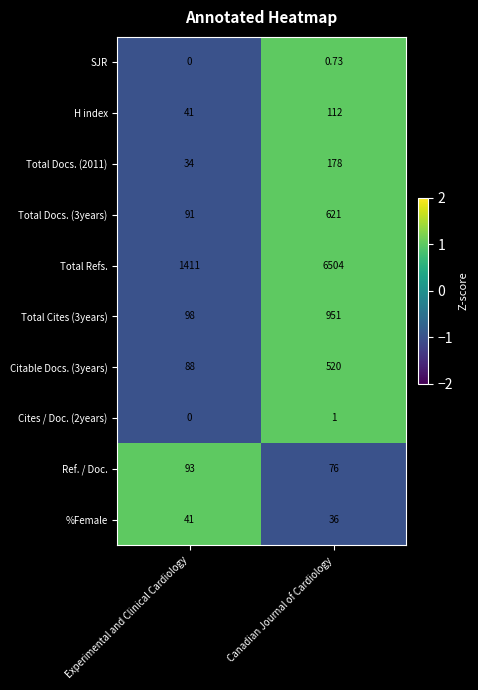

Where is SJR nearest to the value 0?

Experimental and Clinical Cardiology